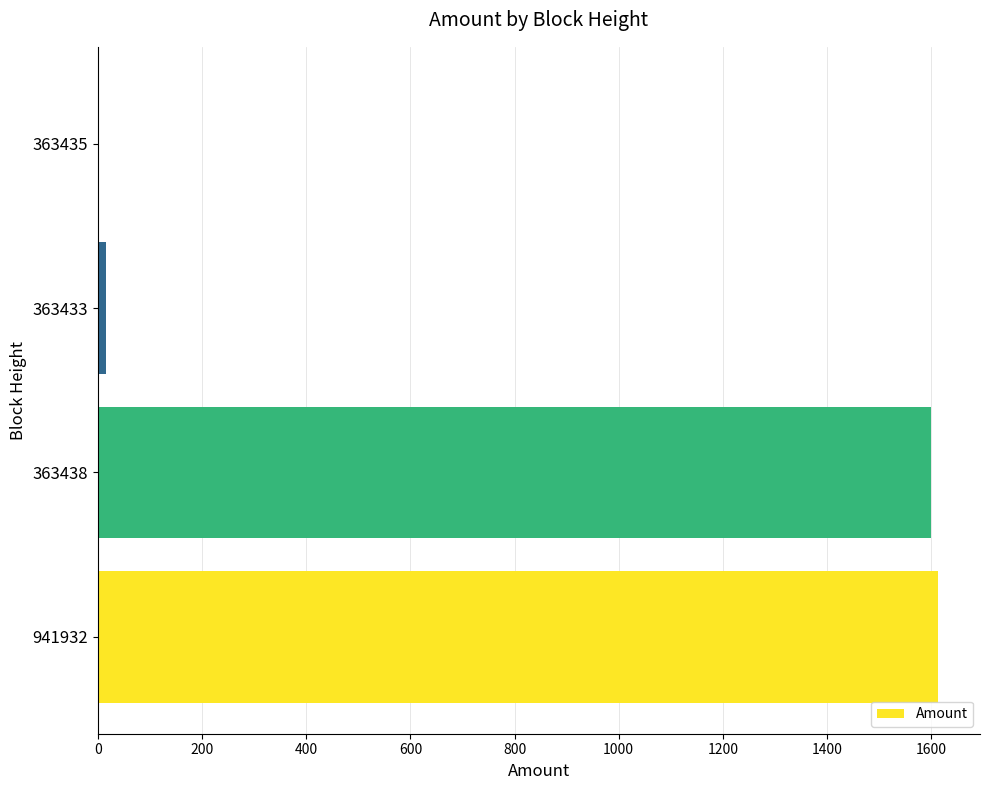

Are the bars horizontal?

Yes